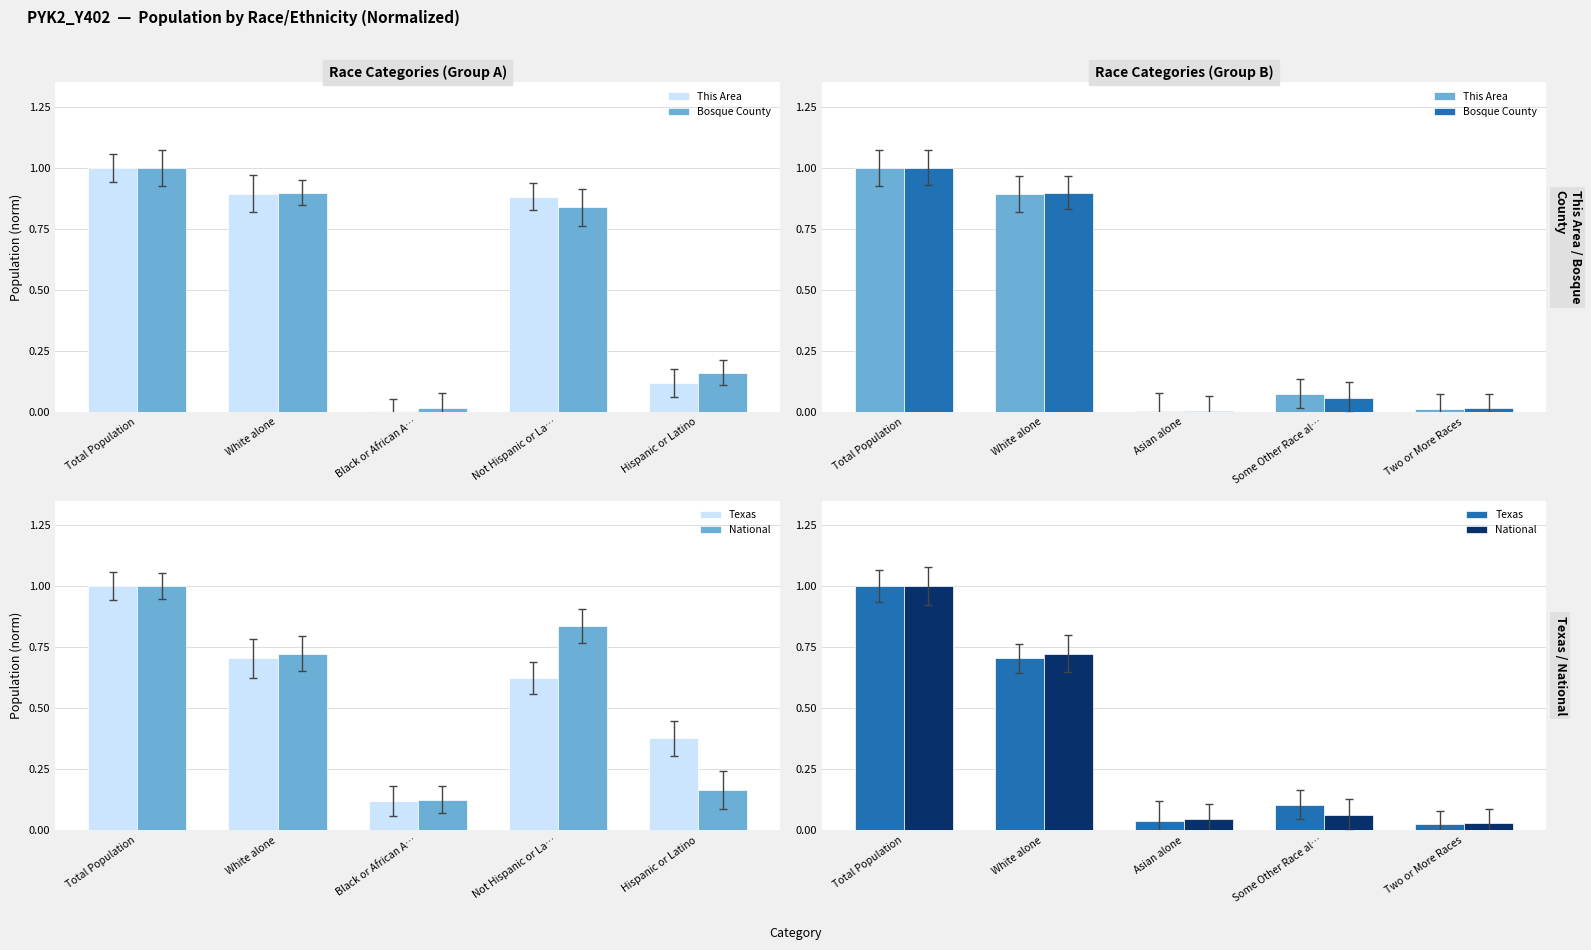

What is the total value across all series at White alone?

3.2